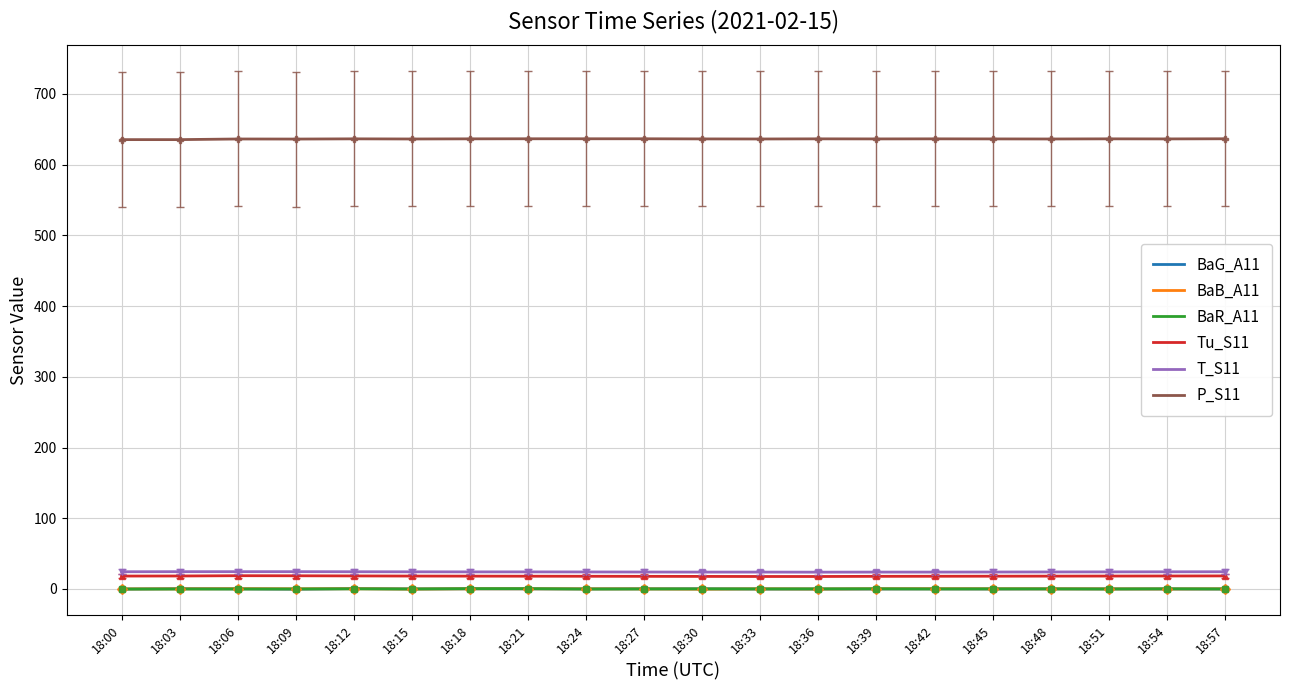

Is the value of T_S11 at 18:48 greater than the value of P_S11 at 18:27?

No